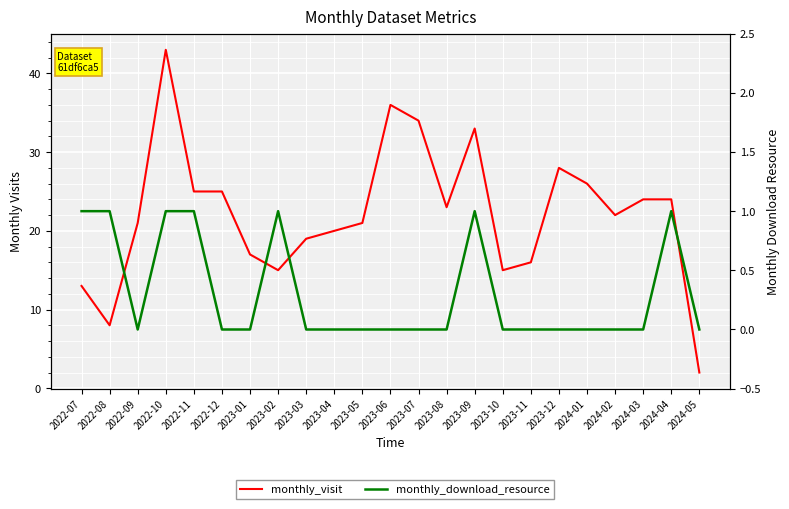

Which label corresponds to the largest value in the chart?

2022-10